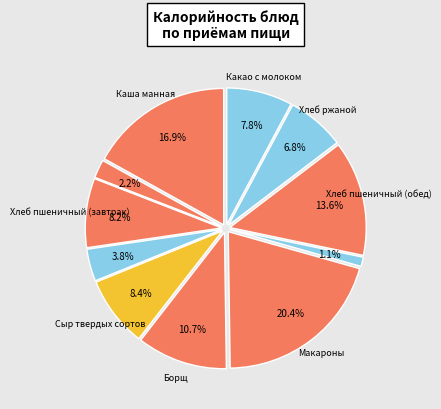

How many segments does this pie chart have?

11